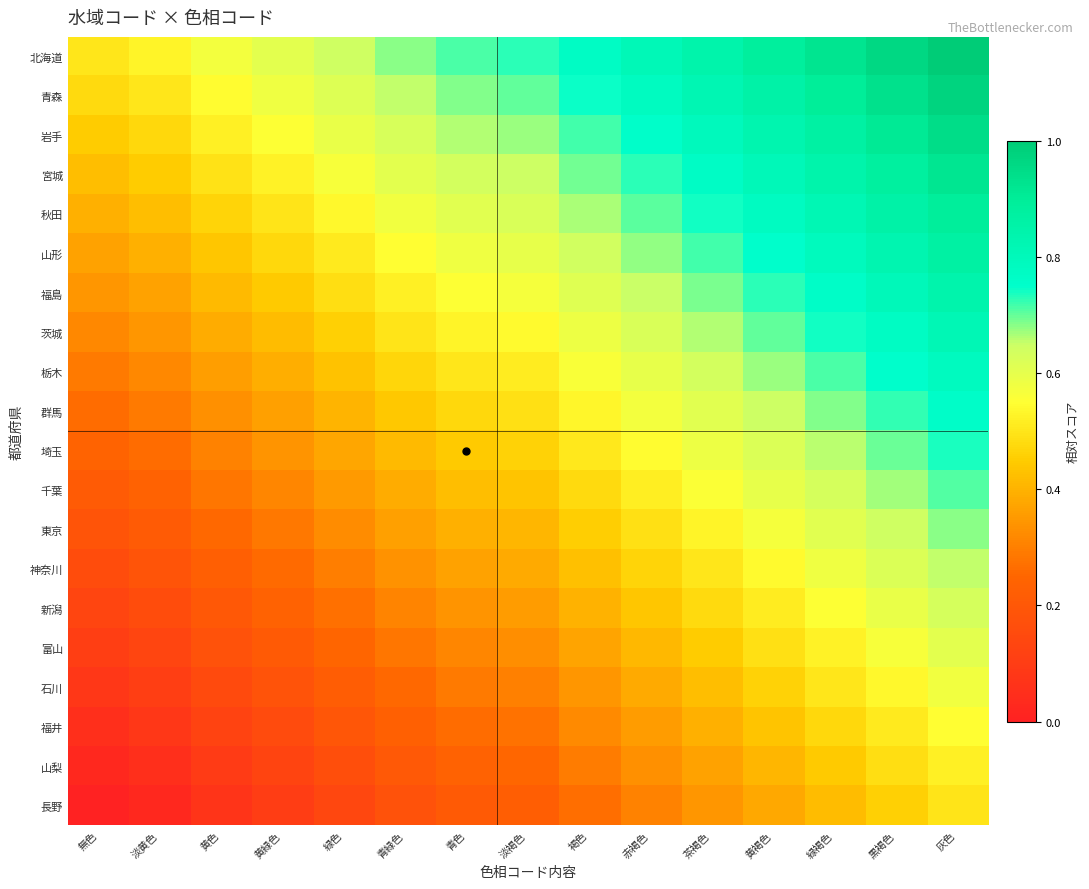

Reading left to right, transcribe all the data shown in this chart.

北海道: 無色=0.5	淡黄色=0.5	黄色=0.6	黄緑色=0.6	緑色=0.6	青緑色=0.7	青色=0.7	淡褐色=0.7	褐色=0.8	赤褐色=0.8	茶褐色=0.8	黄褐色=0.9	緑褐色=0.9	黒褐色=1.0	灰色=1.0
青森: 無色=0.5	淡黄色=0.5	黄色=0.5	黄緑色=0.6	緑色=0.6	青緑色=0.7	青色=0.7	淡褐色=0.7	褐色=0.7	赤褐色=0.8	茶褐色=0.8	黄褐色=0.9	緑褐色=0.9	黒褐色=0.9	灰色=1.0
岩手: 無色=0.5	淡黄色=0.5	黄色=0.5	黄緑色=0.6	緑色=0.6	青緑色=0.6	青色=0.7	淡褐色=0.7	褐色=0.7	赤褐色=0.8	茶褐色=0.8	黄褐色=0.8	緑褐色=0.9	黒褐色=0.9	灰色=0.9
宮城: 無色=0.4	淡黄色=0.5	黄色=0.5	黄緑色=0.5	緑色=0.6	青緑色=0.6	青色=0.6	淡褐色=0.6	褐色=0.7	赤褐色=0.7	茶褐色=0.8	黄褐色=0.8	緑褐色=0.8	黒褐色=0.9	灰色=0.9
秋田: 無色=0.4	淡黄色=0.4	黄色=0.5	黄緑色=0.5	緑色=0.5	青緑色=0.6	青色=0.6	淡褐色=0.6	褐色=0.7	赤褐色=0.7	茶褐色=0.7	黄褐色=0.8	緑褐色=0.8	黒褐色=0.9	灰色=0.9
山形: 無色=0.4	淡黄色=0.4	黄色=0.4	黄緑色=0.5	緑色=0.5	青緑色=0.5	青色=0.6	淡褐色=0.6	褐色=0.6	赤褐色=0.7	茶褐色=0.7	黄褐色=0.8	緑褐色=0.8	黒褐色=0.8	灰色=0.9
福島: 無色=0.3	淡黄色=0.4	黄色=0.4	黄緑色=0.4	緑色=0.5	青緑色=0.5	青色=0.6	淡褐色=0.6	褐色=0.6	赤褐色=0.7	茶褐色=0.7	黄褐色=0.7	緑褐色=0.8	黒褐色=0.8	灰色=0.8
茨城: 無色=0.3	淡黄色=0.3	黄色=0.4	黄緑色=0.4	緑色=0.5	青緑色=0.5	青色=0.5	淡褐色=0.5	褐色=0.6	赤褐色=0.6	茶褐色=0.7	黄褐色=0.7	緑褐色=0.7	黒褐色=0.8	灰色=0.8
栃木: 無色=0.3	淡黄色=0.3	黄色=0.4	黄緑色=0.4	緑色=0.4	青緑色=0.5	青色=0.5	淡褐色=0.5	褐色=0.6	赤褐色=0.6	茶褐色=0.6	黄褐色=0.7	緑褐色=0.7	黒褐色=0.8	灰色=0.8
群馬: 無色=0.3	淡黄色=0.3	黄色=0.3	黄緑色=0.4	緑色=0.4	青緑色=0.4	青色=0.5	淡褐色=0.5	褐色=0.5	赤褐色=0.6	茶褐色=0.6	黄褐色=0.6	緑褐色=0.7	黒褐色=0.7	灰色=0.8
埼玉: 無色=0.2	淡黄色=0.3	黄色=0.3	黄緑色=0.3	緑色=0.4	青緑色=0.4	青色=0.4	淡褐色=0.5	褐色=0.5	赤褐色=0.5	茶褐色=0.6	黄褐色=0.6	緑褐色=0.7	黒褐色=0.7	灰色=0.7
千葉: 無色=0.2	淡黄色=0.2	黄色=0.3	黄緑色=0.3	緑色=0.4	青緑色=0.4	青色=0.4	淡褐色=0.4	褐色=0.5	赤褐色=0.5	茶褐色=0.6	黄褐色=0.6	緑褐色=0.6	黒褐色=0.7	灰色=0.7
東京: 無色=0.2	淡黄色=0.2	黄色=0.3	黄緑色=0.3	緑色=0.3	青緑色=0.4	青色=0.4	淡褐色=0.4	褐色=0.5	赤褐色=0.5	茶褐色=0.5	黄褐色=0.6	緑褐色=0.6	黒褐色=0.6	灰色=0.7
神奈川: 無色=0.2	淡黄色=0.2	黄色=0.2	黄緑色=0.3	緑色=0.3	青緑色=0.3	青色=0.4	淡褐色=0.4	褐色=0.4	赤褐色=0.5	茶褐色=0.5	黄褐色=0.5	緑褐色=0.6	黒褐色=0.6	灰色=0.7
新潟: 無色=0.1	淡黄色=0.2	黄色=0.2	黄緑色=0.2	緑色=0.3	青緑色=0.3	青色=0.3	淡褐色=0.4	褐色=0.4	赤褐色=0.4	茶褐色=0.5	黄褐色=0.5	緑褐色=0.6	黒褐色=0.6	灰色=0.6
富山: 無色=0.1	淡黄色=0.1	黄色=0.2	黄緑色=0.2	緑色=0.2	青緑色=0.3	青色=0.3	淡褐色=0.3	褐色=0.4	赤褐色=0.4	茶褐色=0.5	黄褐色=0.5	緑褐色=0.5	黒褐色=0.6	灰色=0.6
石川: 無色=0.1	淡黄色=0.1	黄色=0.1	黄緑色=0.2	緑色=0.2	青緑色=0.3	青色=0.3	淡褐色=0.3	褐色=0.3	赤褐色=0.4	茶褐色=0.4	黄褐色=0.5	緑褐色=0.5	黒褐色=0.5	灰色=0.6
福井: 無色=0.1	淡黄色=0.1	黄色=0.1	黄緑色=0.2	緑色=0.2	青緑色=0.2	青色=0.3	淡褐色=0.3	褐色=0.3	赤褐色=0.4	茶褐色=0.4	黄褐色=0.4	緑褐色=0.5	黒褐色=0.5	灰色=0.5
山梨: 無色=0.0	淡黄色=0.1	黄色=0.1	黄緑色=0.1	緑色=0.2	青緑色=0.2	青色=0.2	淡褐色=0.3	褐色=0.3	赤褐色=0.3	茶褐色=0.4	黄褐色=0.4	緑褐色=0.4	黒褐色=0.5	灰色=0.5
長野: 無色=0.0	淡黄色=0.0	黄色=0.1	黄緑色=0.1	緑色=0.1	青緑色=0.2	青色=0.2	淡褐色=0.2	褐色=0.3	赤褐色=0.3	茶褐色=0.3	黄褐色=0.4	緑褐色=0.4	黒褐色=0.5	灰色=0.5